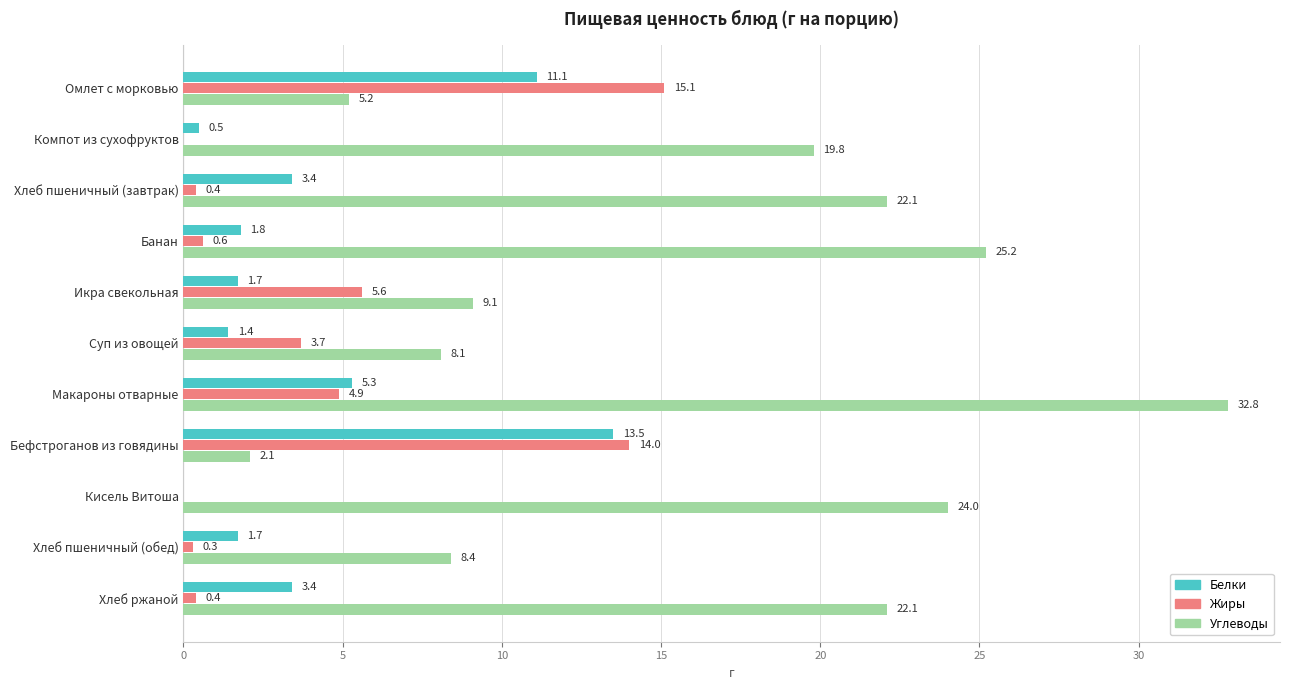

How many values in the Углеводы series exceed 19?

6